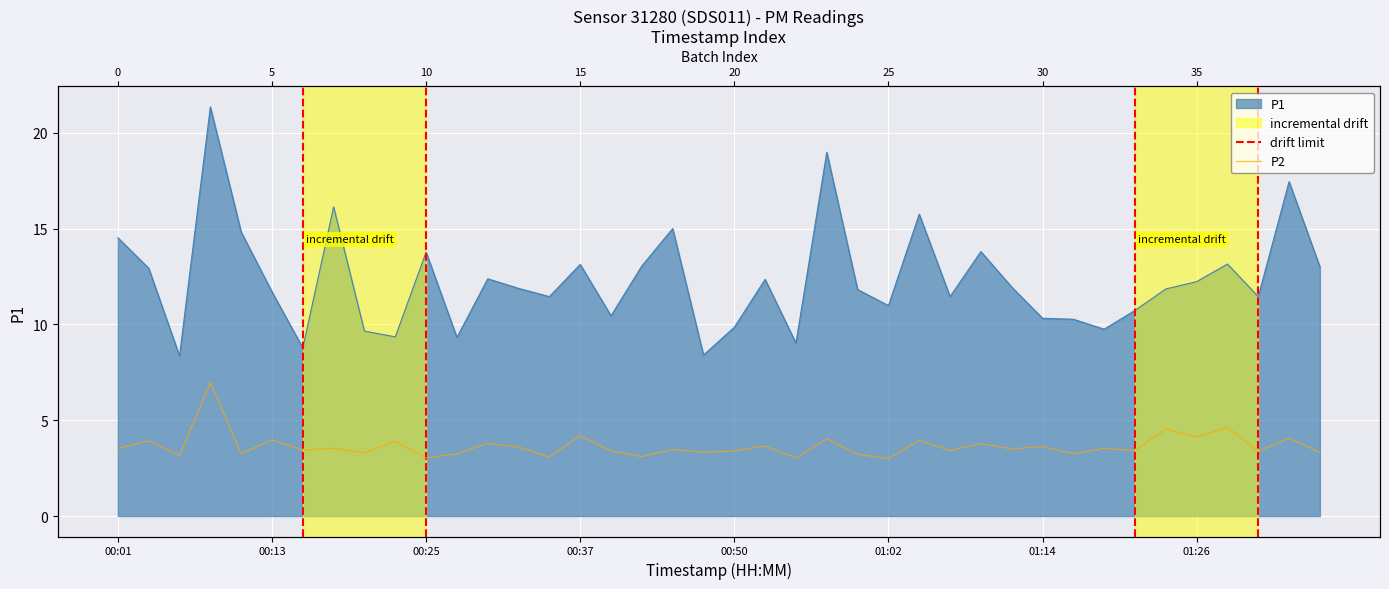

What is the value of the P2 point at the 38th from the left?

3.4